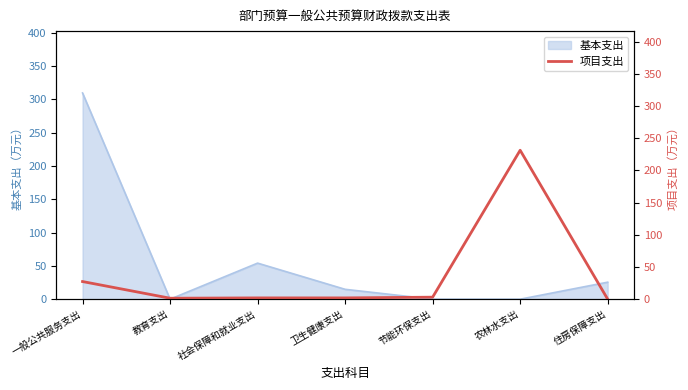

What is the maximum value for 基本支出?

309.6